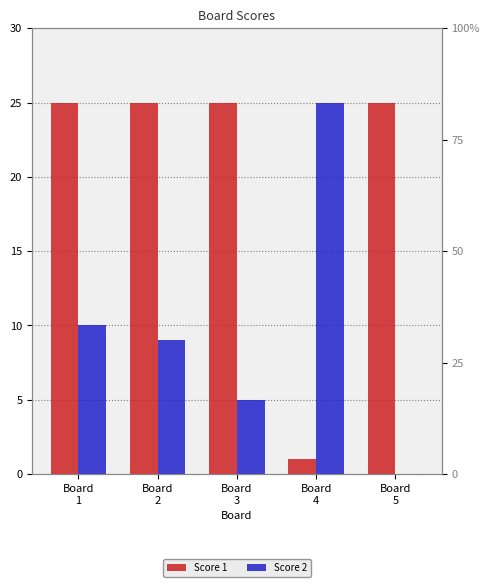

What is the average value of the Score 2 series?

10